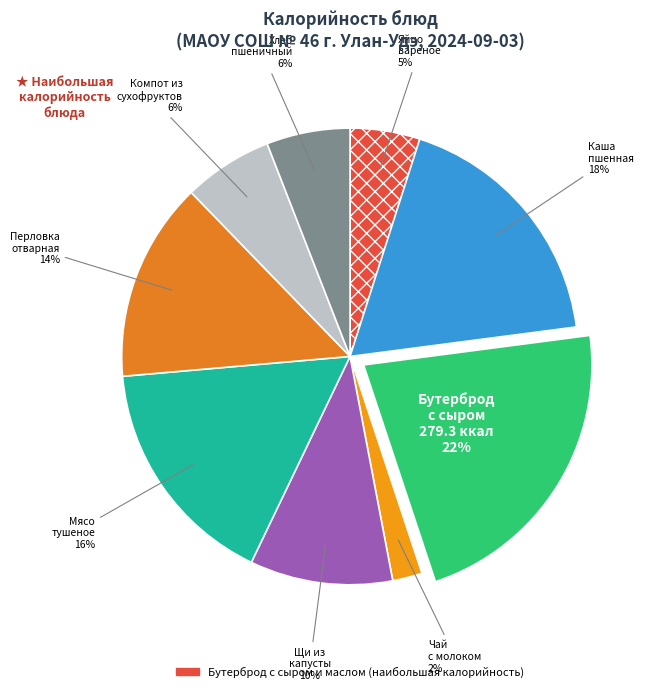

To the nearest percent, what is the difference between the largest and smallest slice percentages?

20%